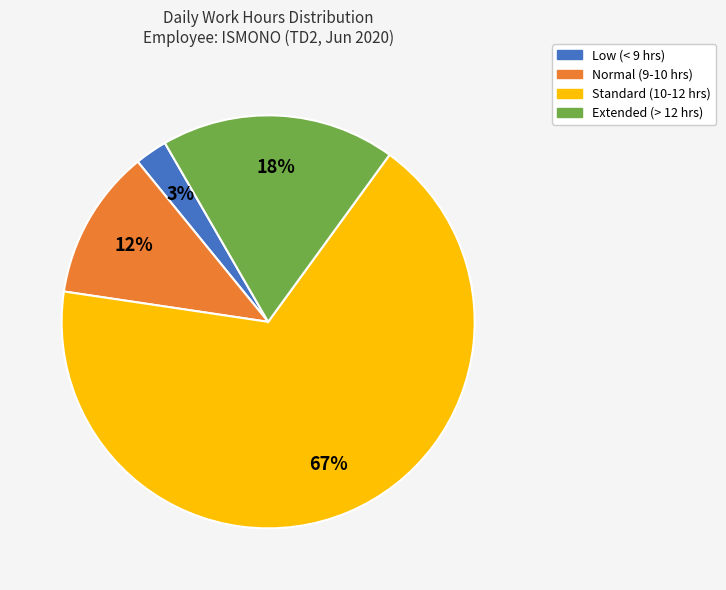

Is there any slice that represents more than half of the pie?

Yes